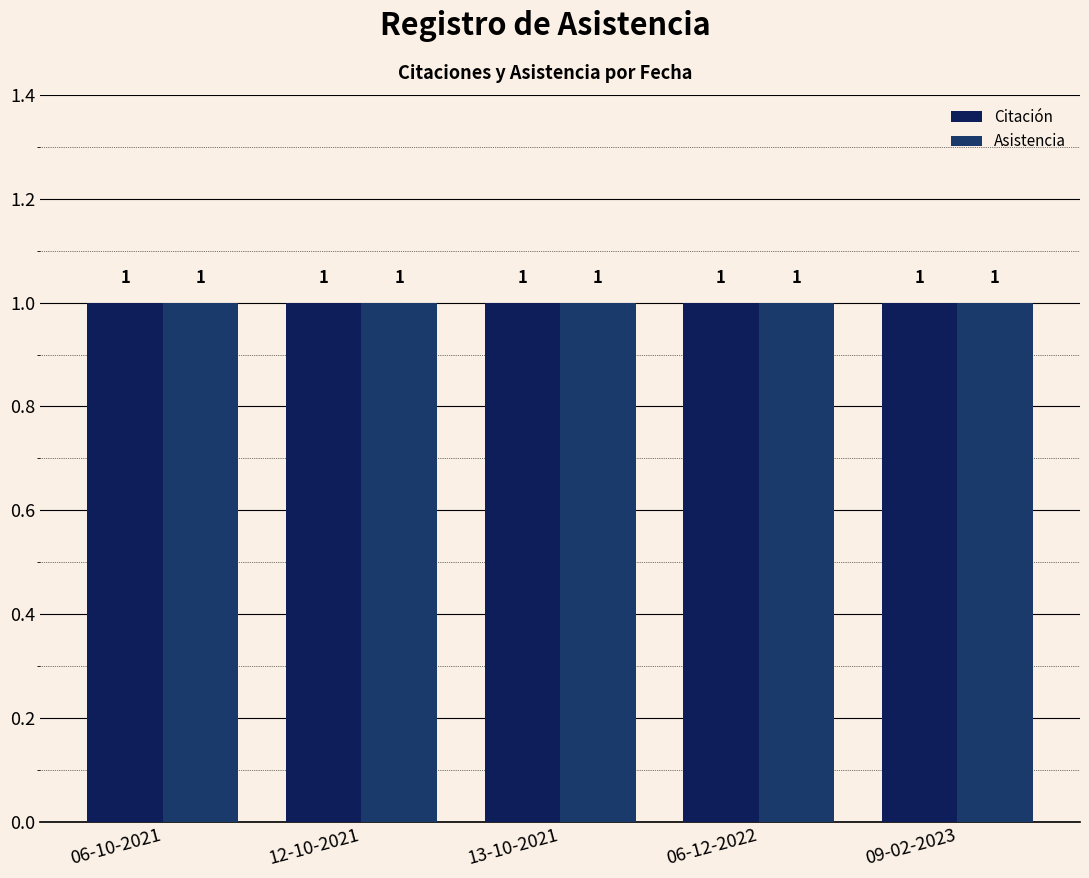

Which label corresponds to the largest value in the chart?

06-10-2021